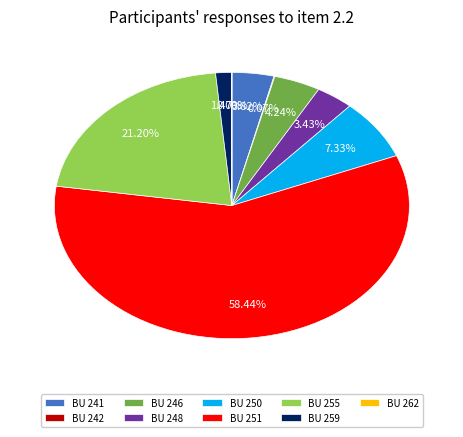

Do BU 248 and BU 251 together represent more than half of the pie?

Yes